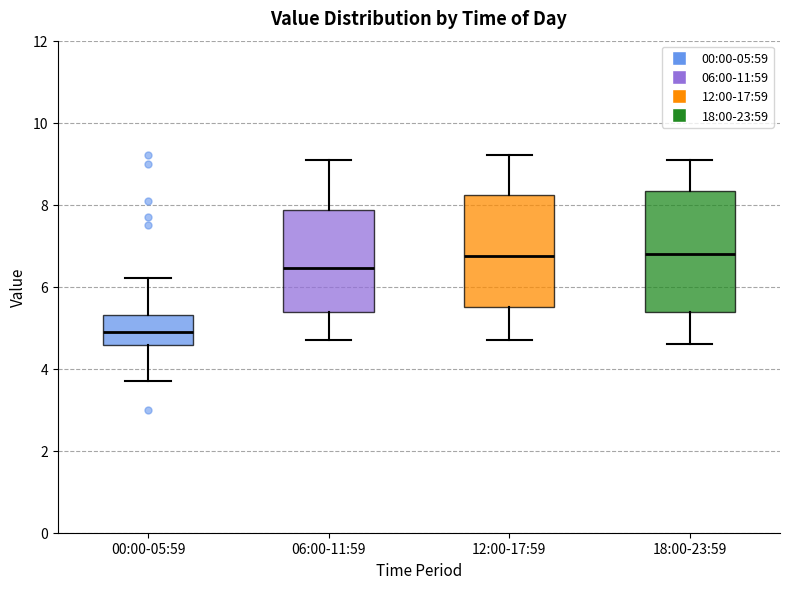

Reading left to right, transcribe this box plot: for each box, give where its median line is, the range the box spans, and where its two whiskers end, as read against the y-axis. The values are not printed on the chart, so give them approximately, as read against the axis.

00:00-05:59: median 5.0, box 4.6 to 5.4, whiskers 3.8 to 6.2
06:00-11:59: median 6.4, box 5.4 to 7.8, whiskers 4.8 to 9.2
12:00-17:59: median 6.8, box 5.6 to 8.2, whiskers 4.8 to 9.2
18:00-23:59: median 6.8, box 5.4 to 8.4, whiskers 4.6 to 9.2